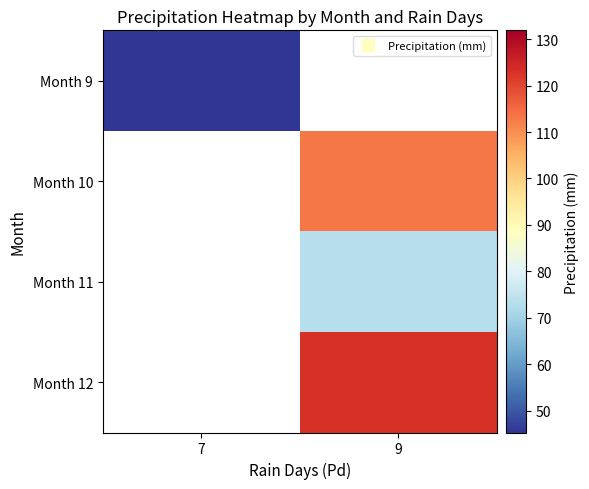

How many values in Month 12 are above zero?

1